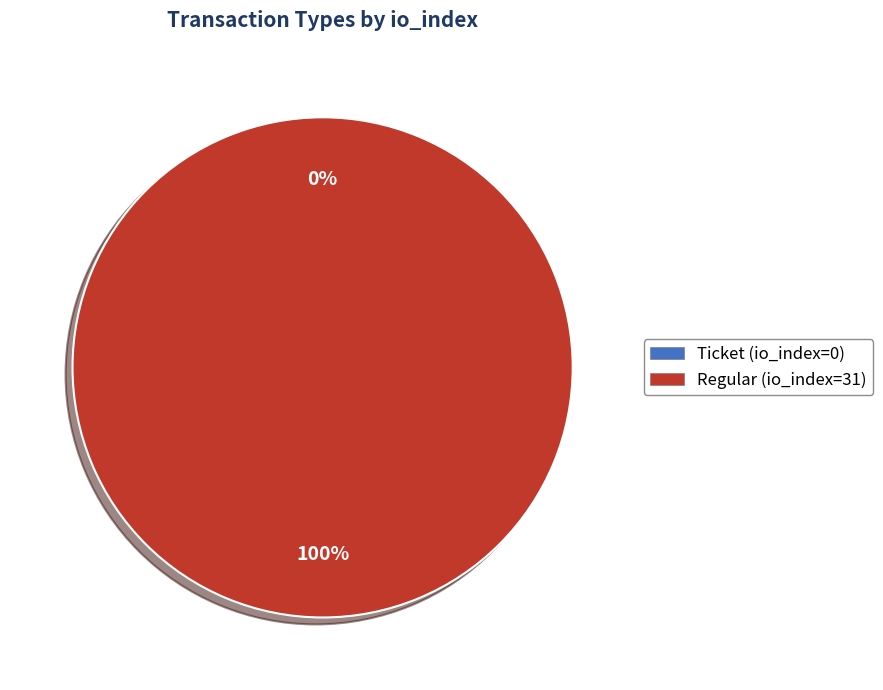

To the nearest percent, what is the combined percentage of Regular (io_index=31) and Ticket (io_index=0)?

100%